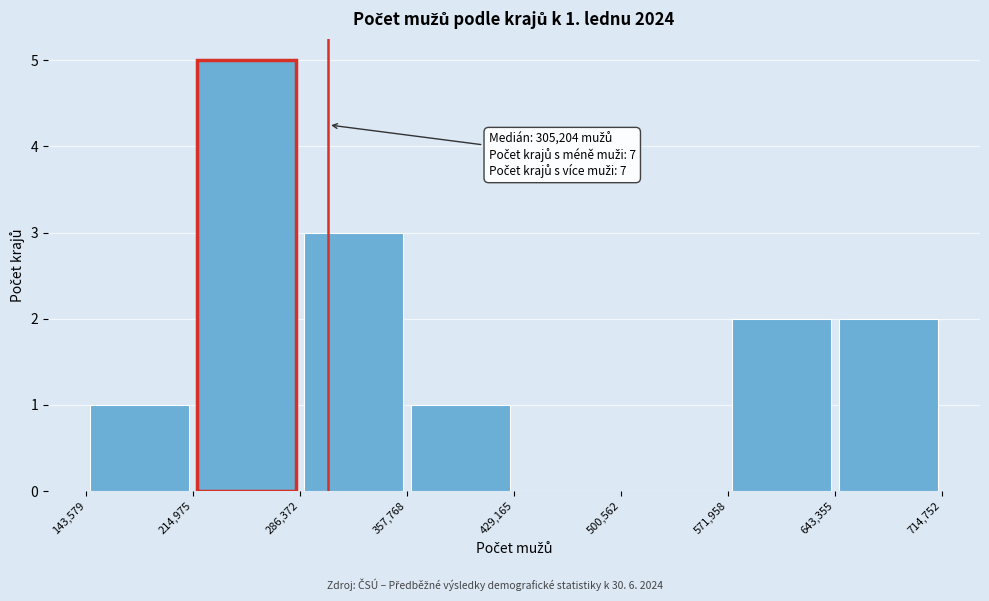

Over which range of the x-axis is the bar tallest?

214,975 to 286,372